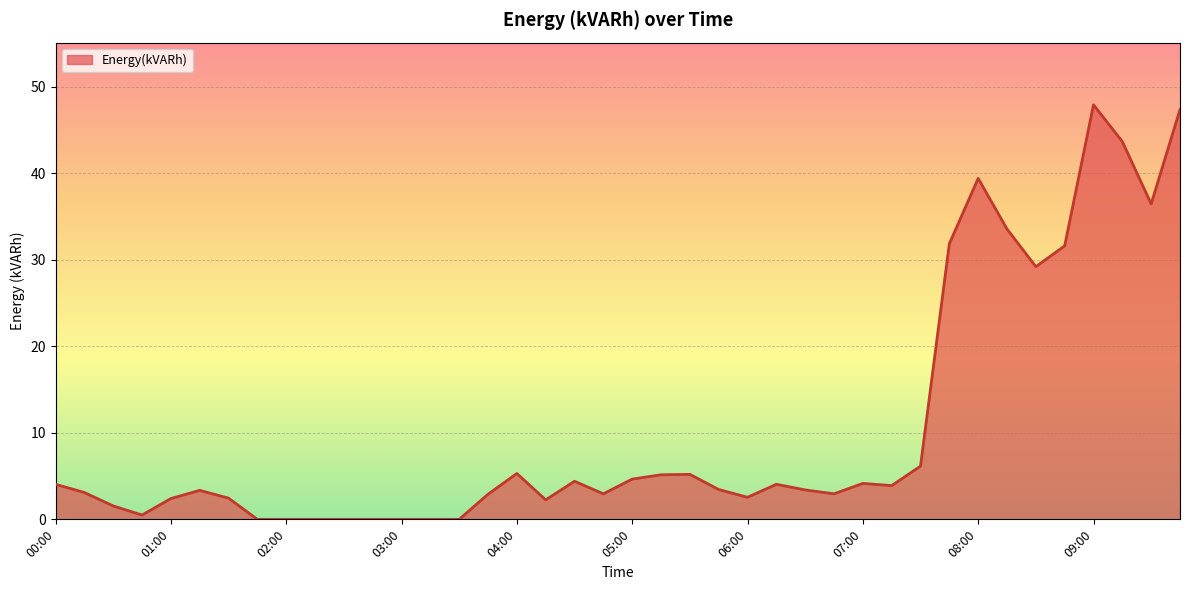

How many lines are shown in the chart?

1